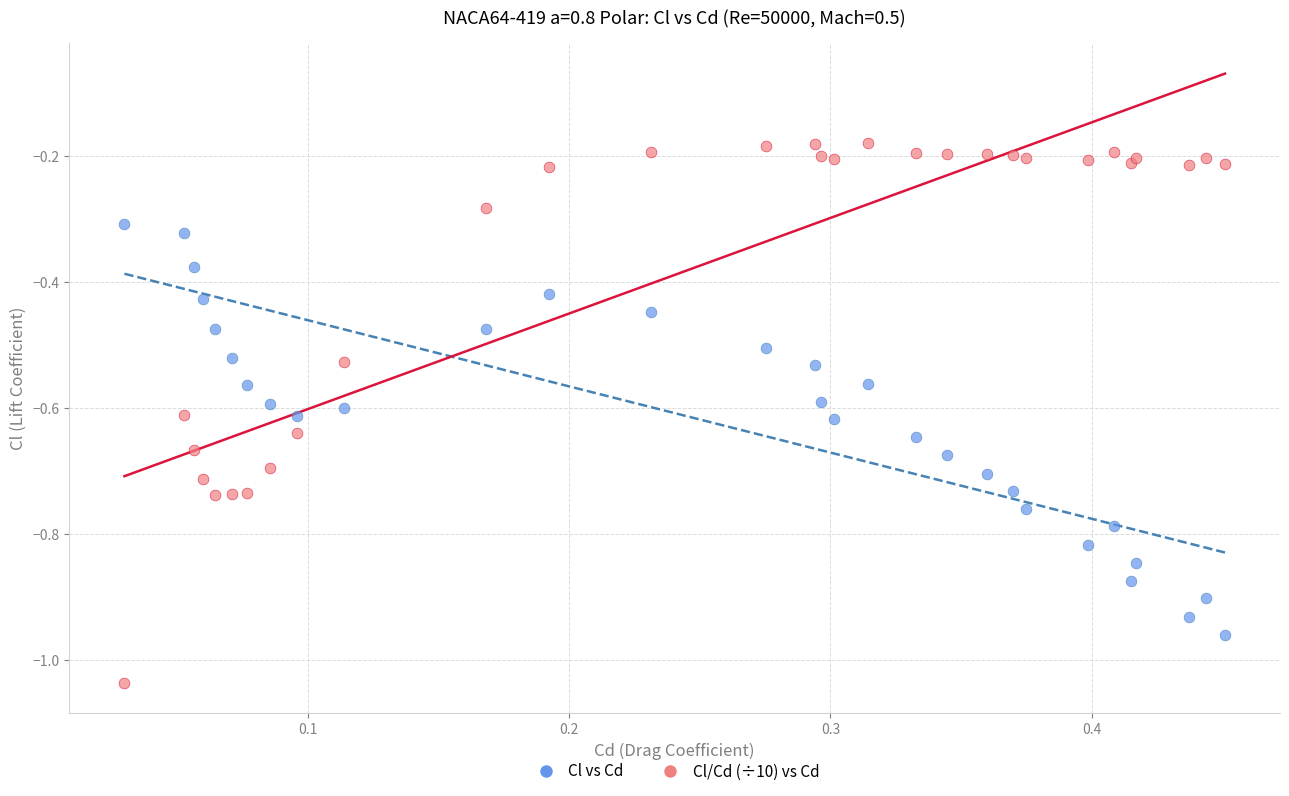

Which series contains the lowest Y value?

Cl/Cd (÷10) vs Cd